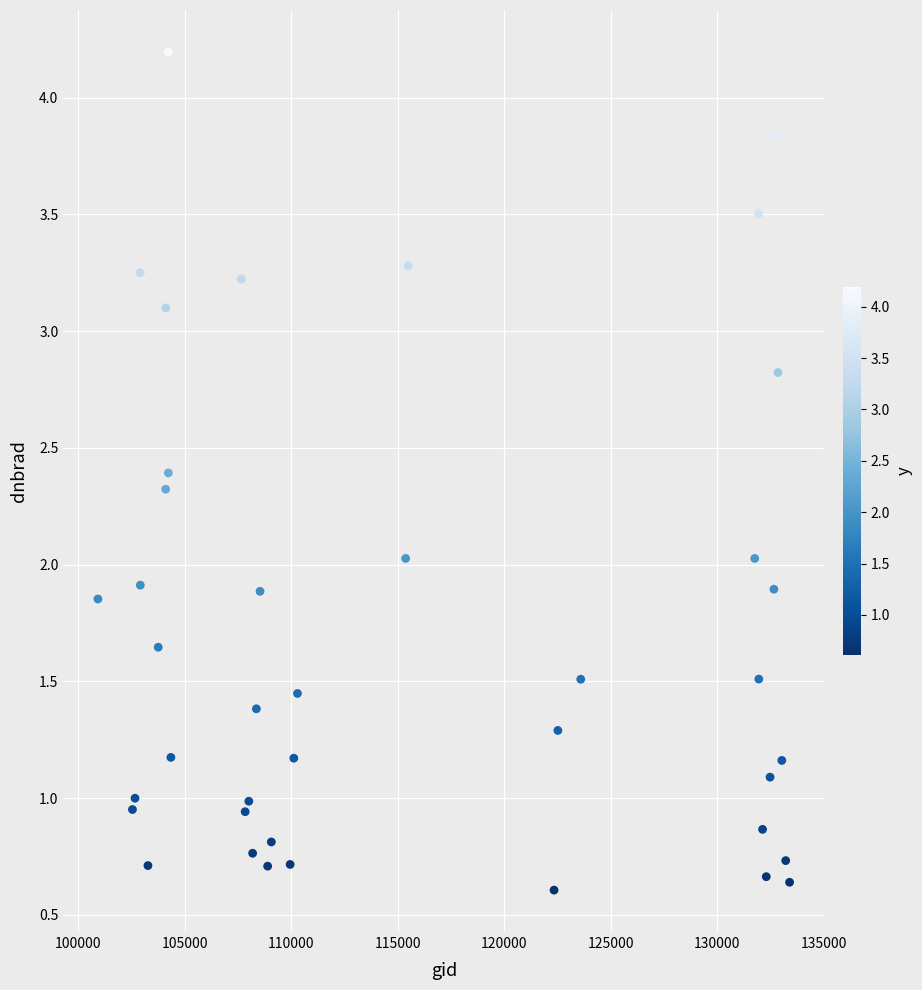

What is the range of X values (max minus min)?

32475.0